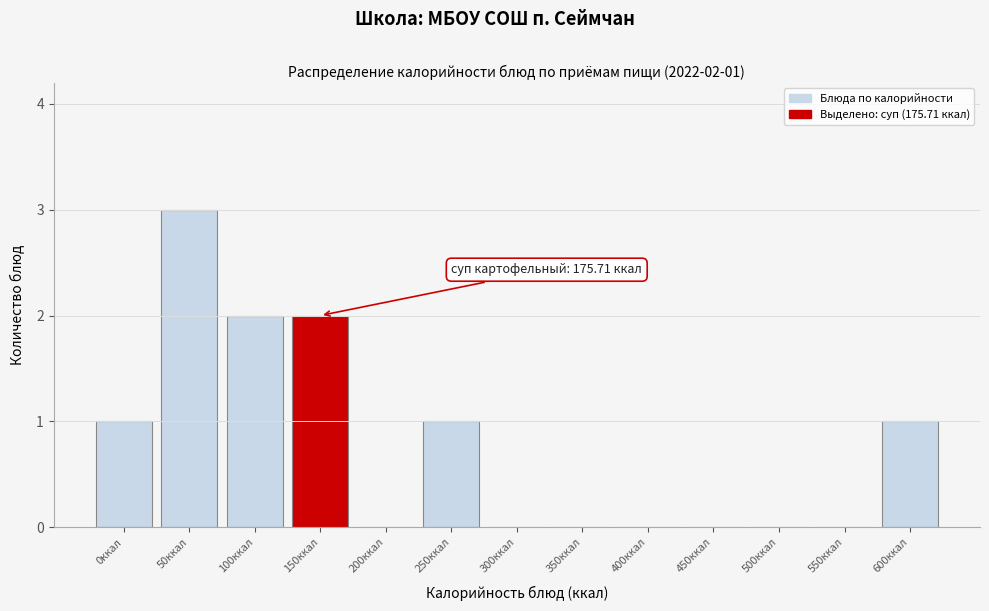

Reading right to left, extract all data points from this chart.

600ккал=1	550ккал=0	500ккал=0	450ккал=0	400ккал=0	350ккал=0	300ккал=0	250ккал=1	200ккал=0	150ккал=2	100ккал=2	50ккал=3	0ккал=1